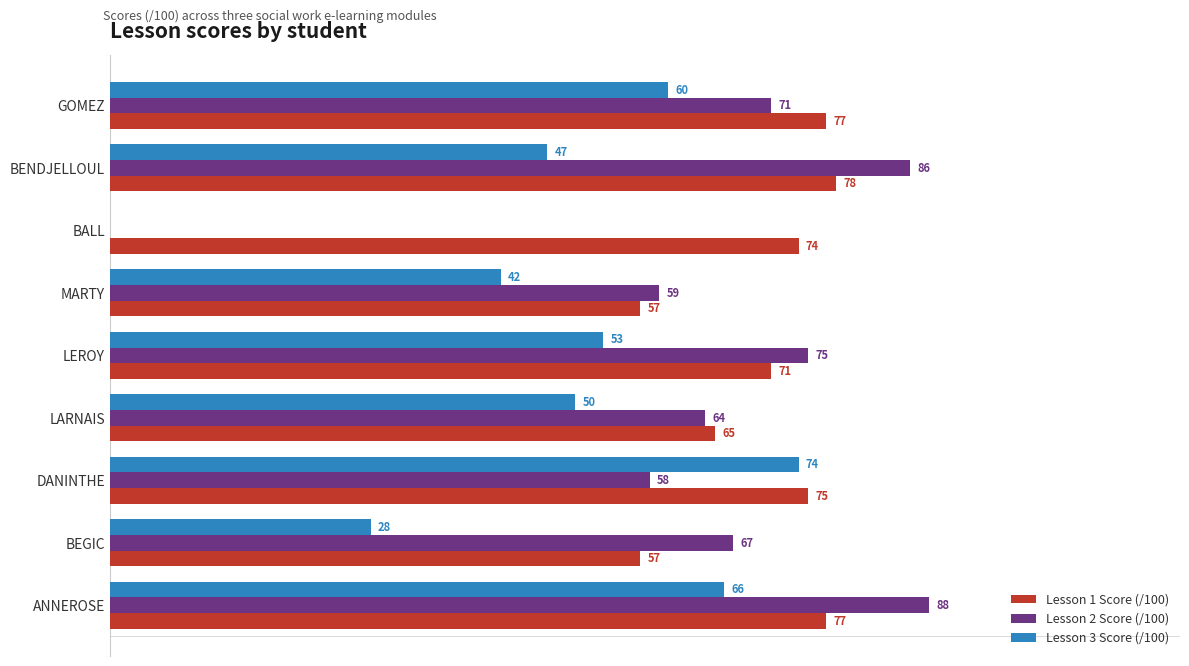

At which label is Lesson 1 Score (/100) closest to 67?

LARNAIS